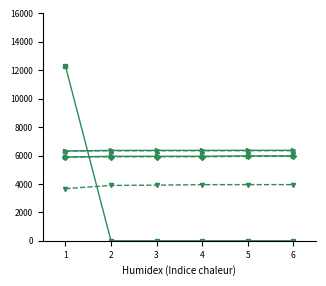

Does the chart have visible grid lines?

No